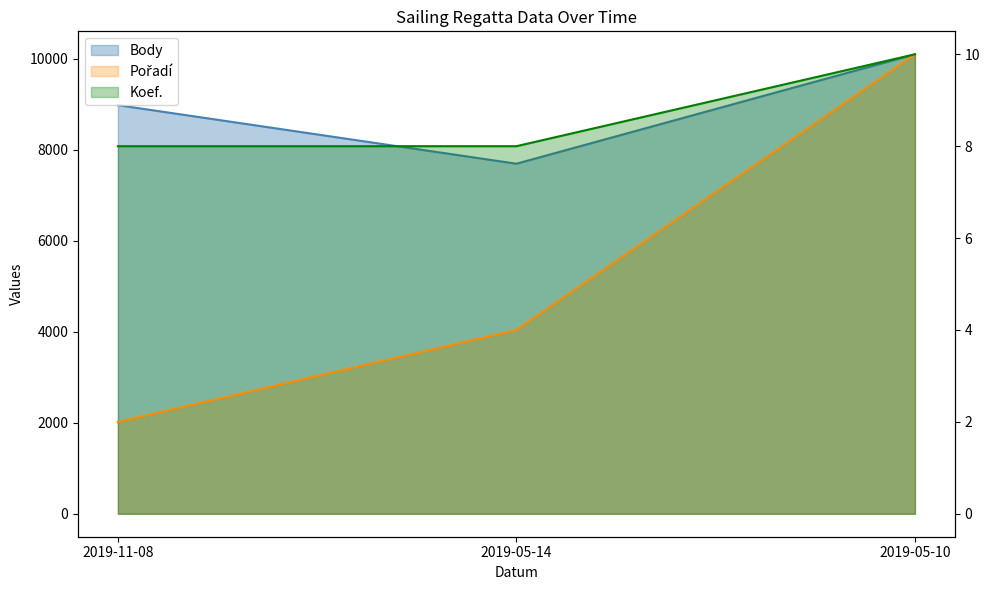

Between 2019-05-14 and 2019-05-10, which is larger?

2019-05-10